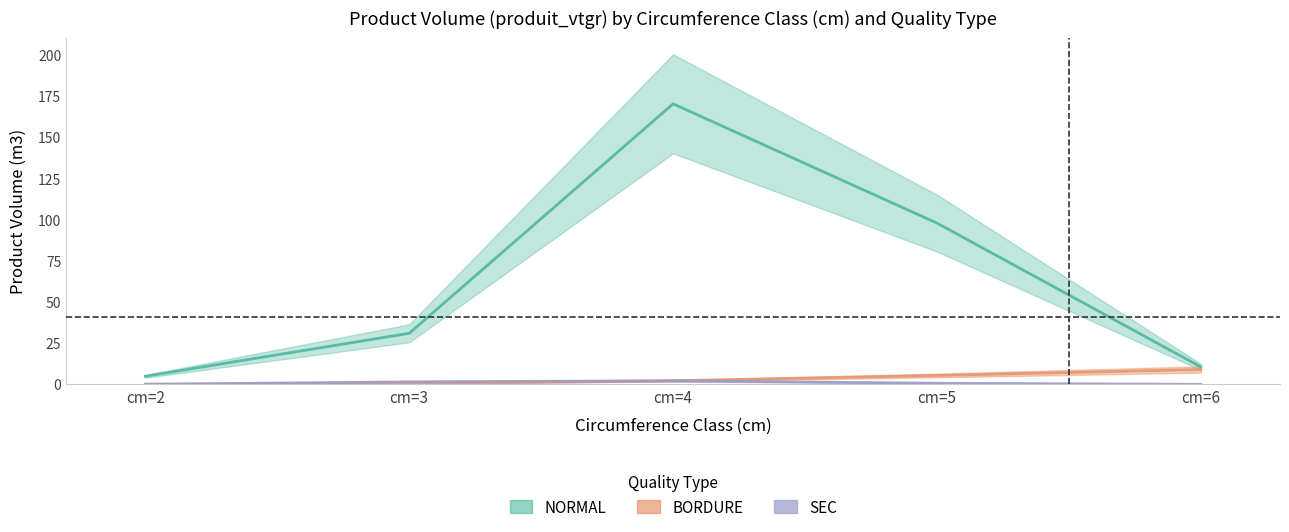

How many lines are shown in the chart?

3